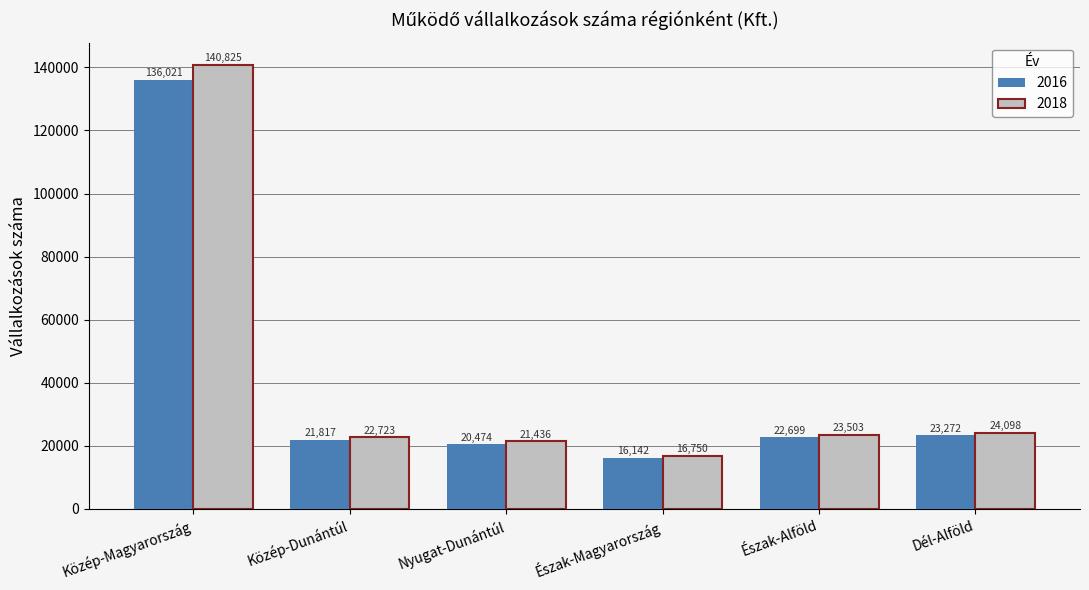

At which label is 2016 closest to 76081?

Dél-Alföld